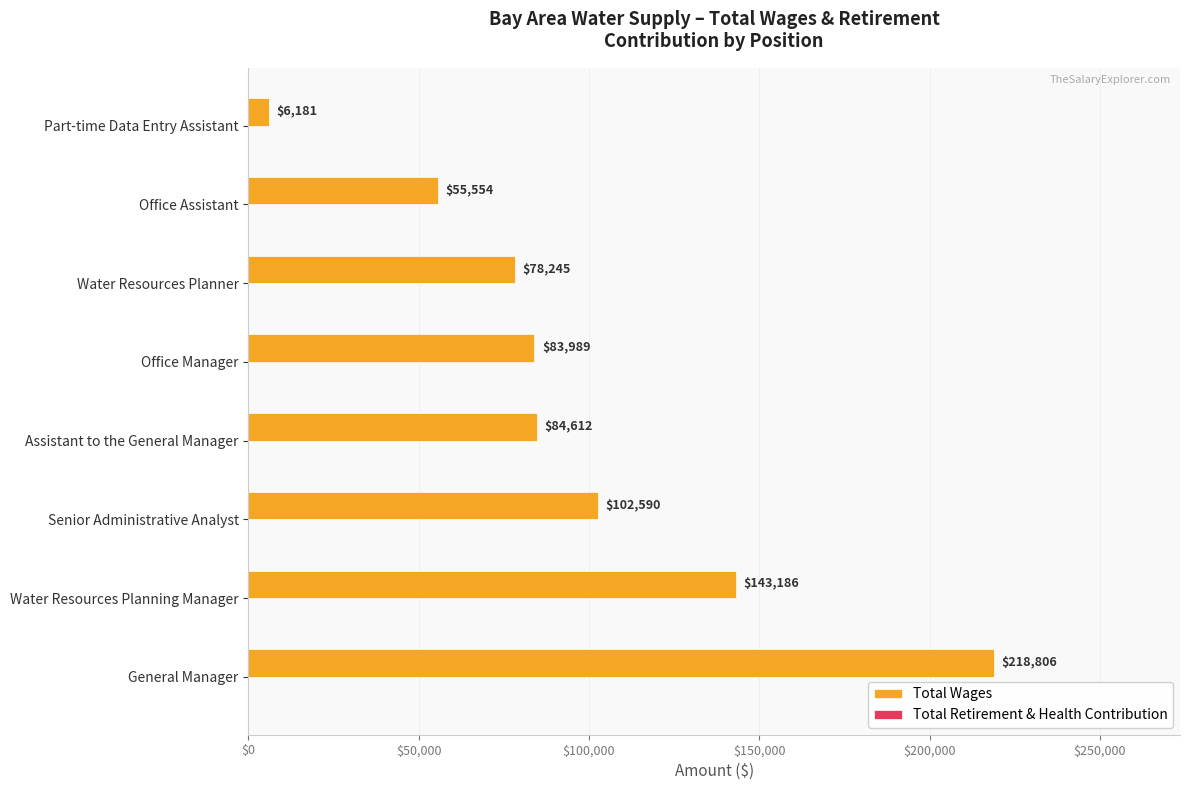

What is the approximate value at Water Resources Planner, to the nearest 100?

78200